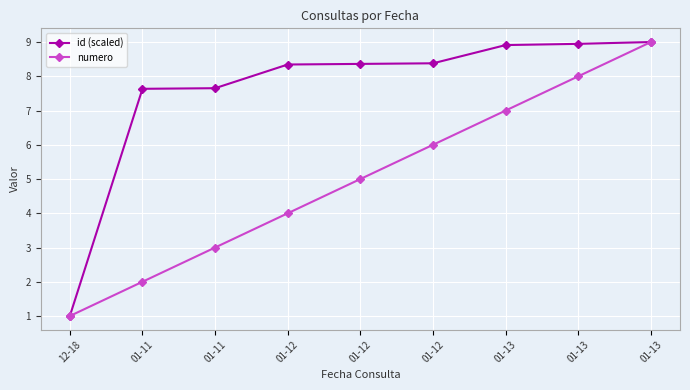

How many data points in numero are less than 5?

4